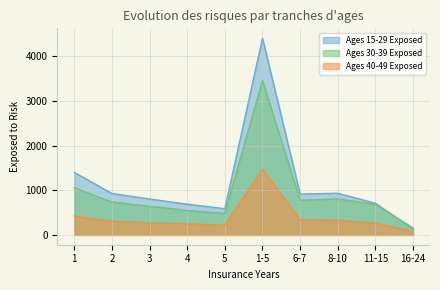

What is the difference between the maximum and minimum values in the Ages 30-39 Exposed series?

3307